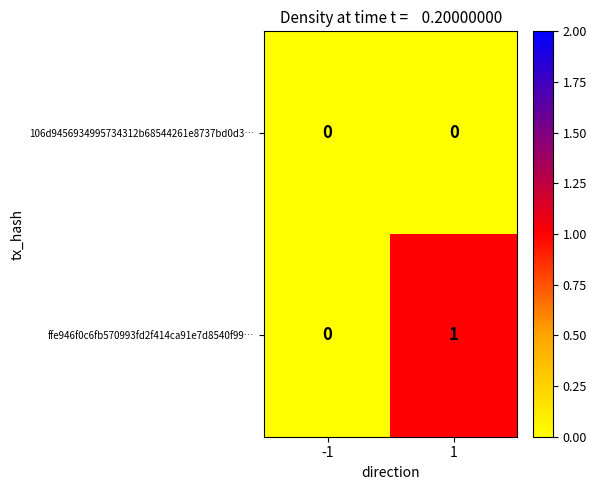

Reading left to right, extract all data points from this chart.

106d9456934995734312b68544261e8737bd0d3…: 0	0
ffe946f0c6fb570993fd2f414ca91e7d8540f99…: 0	1